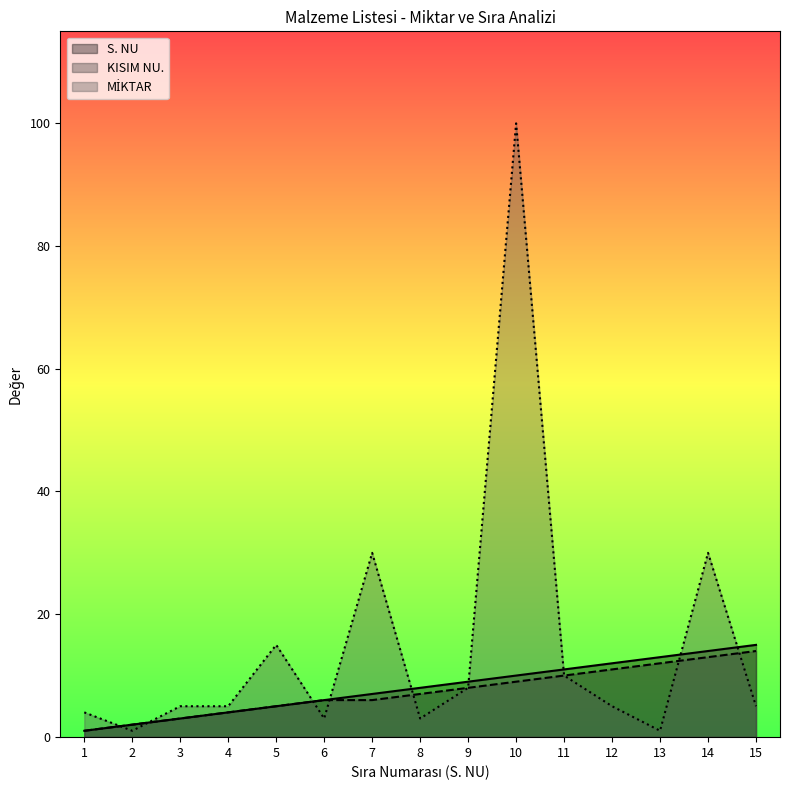

What is the value of the KISIM NU. _line point at the 9th from the left?

8